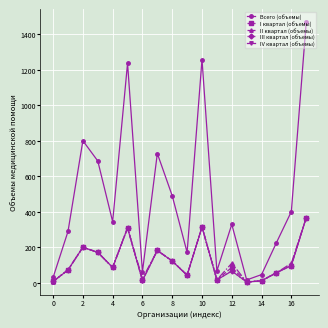

In I квартал (объемы), how many points are lower than both neighbors (excluding endpoints)?

5